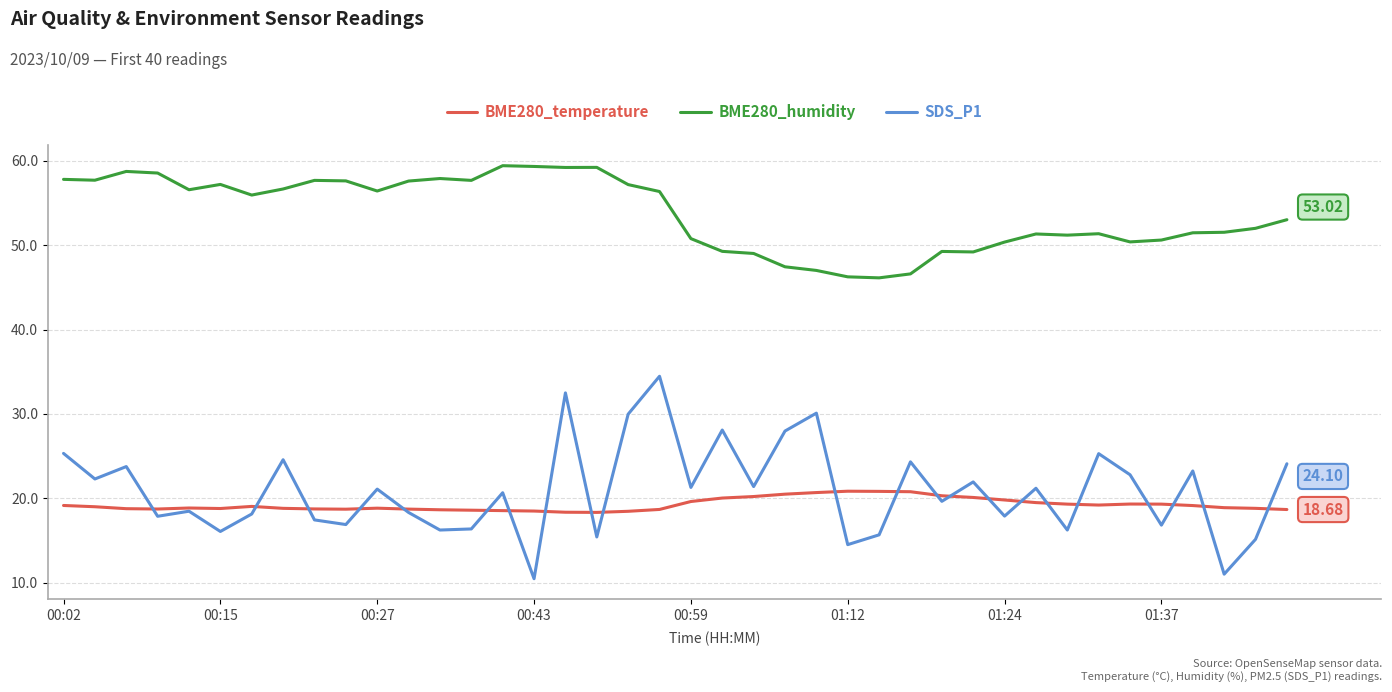

True or false: SDS_P1 and BME280_humidity cross at least once.

False